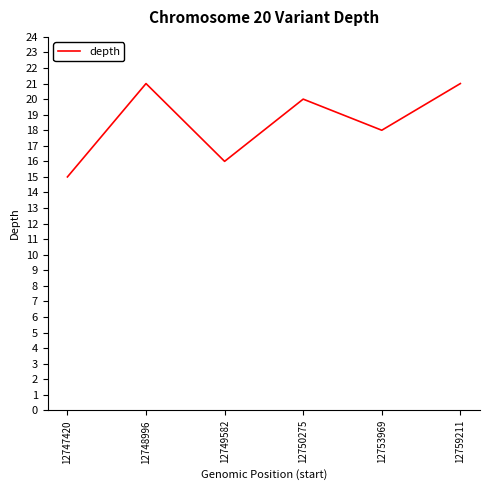

At which category does the chart reach its minimum across all series?

12747420